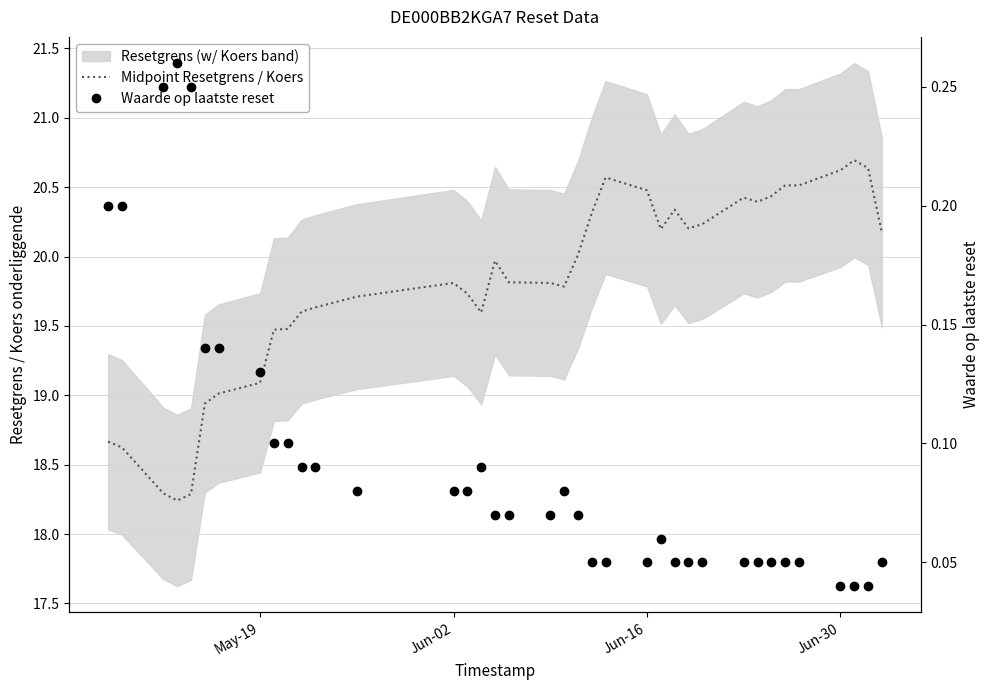

True or false: Waarde op laatste reset and Midpoint Resetgrens / Koers intersect in this chart.

False